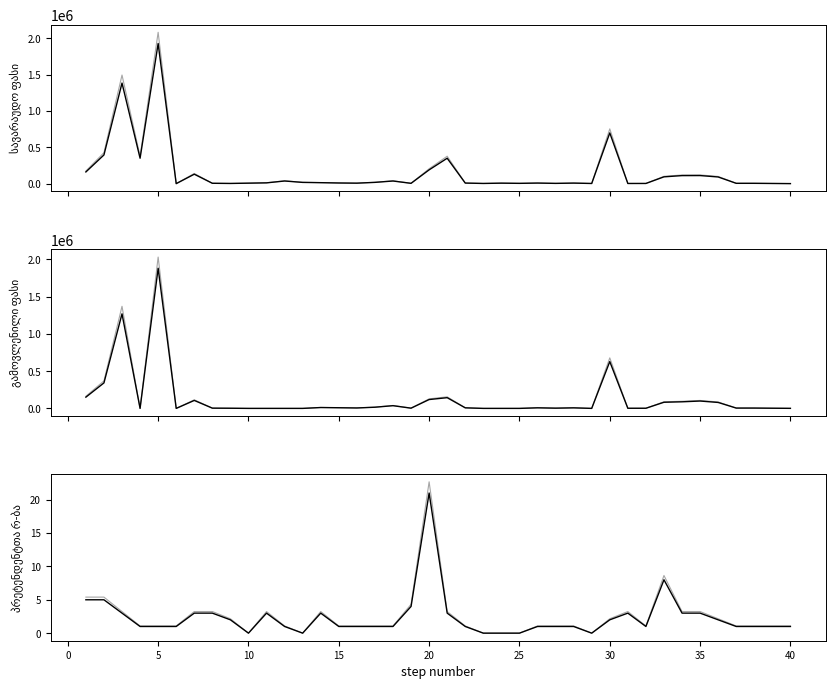

True or false: მონაწილე პრეტენდენტთა რაოდენობა and ვაჭრობის შედეგად გამოვლენილი ფასი (alt) intersect in this chart.

True